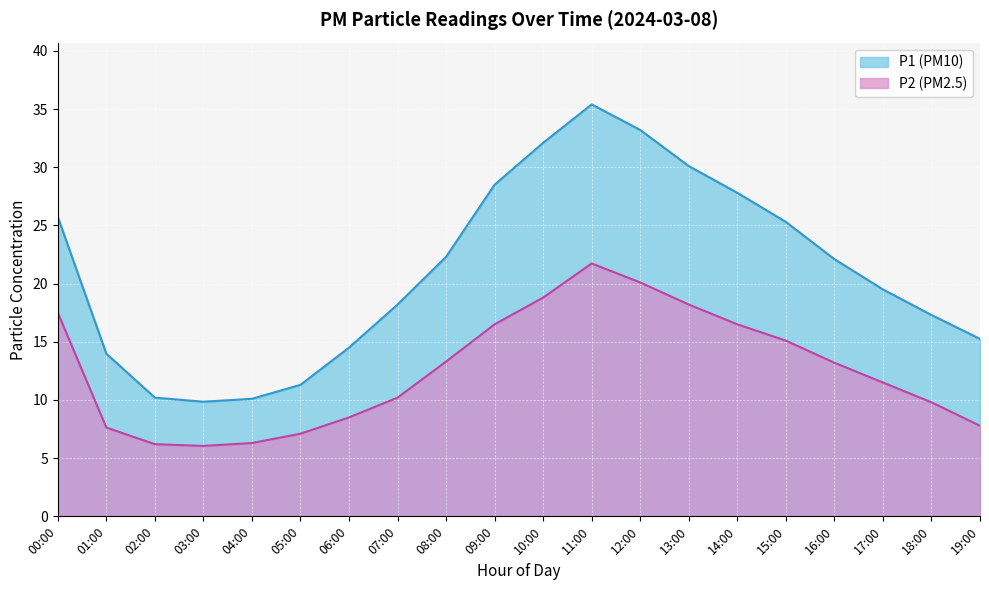

Which has a higher value, 10:00 or 03:00?

10:00